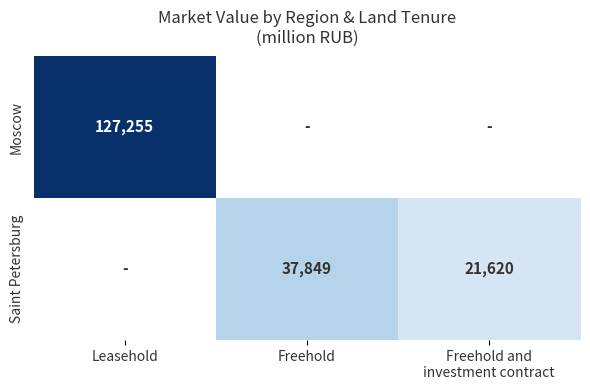

Is it true that Moscow equals 127255 at Leasehold?

True